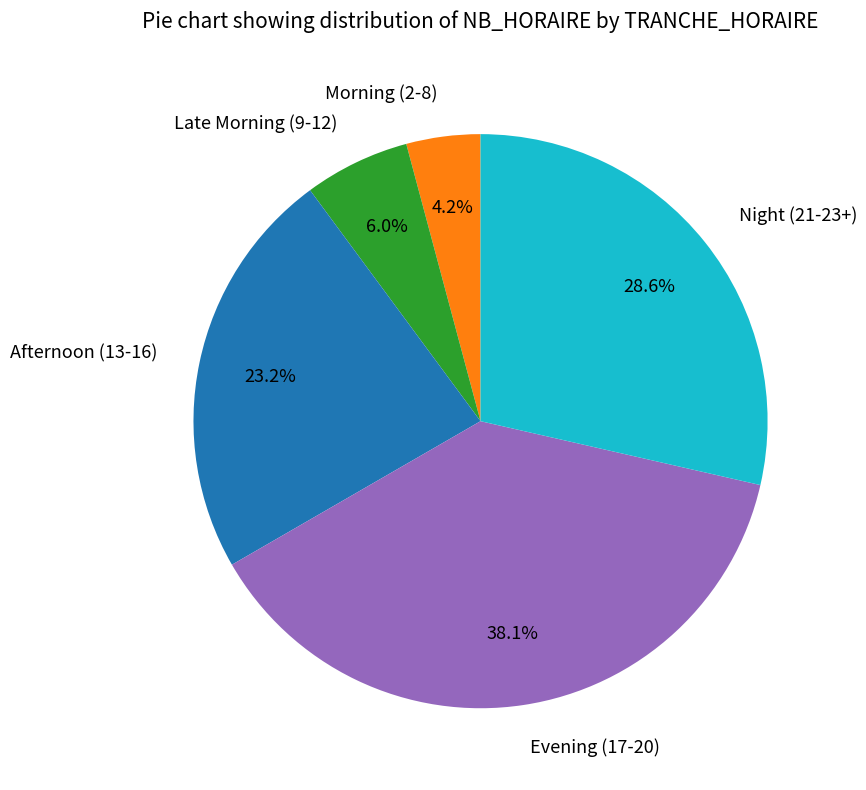

Does Afternoon (13-16) account for over 50% of the chart?

No